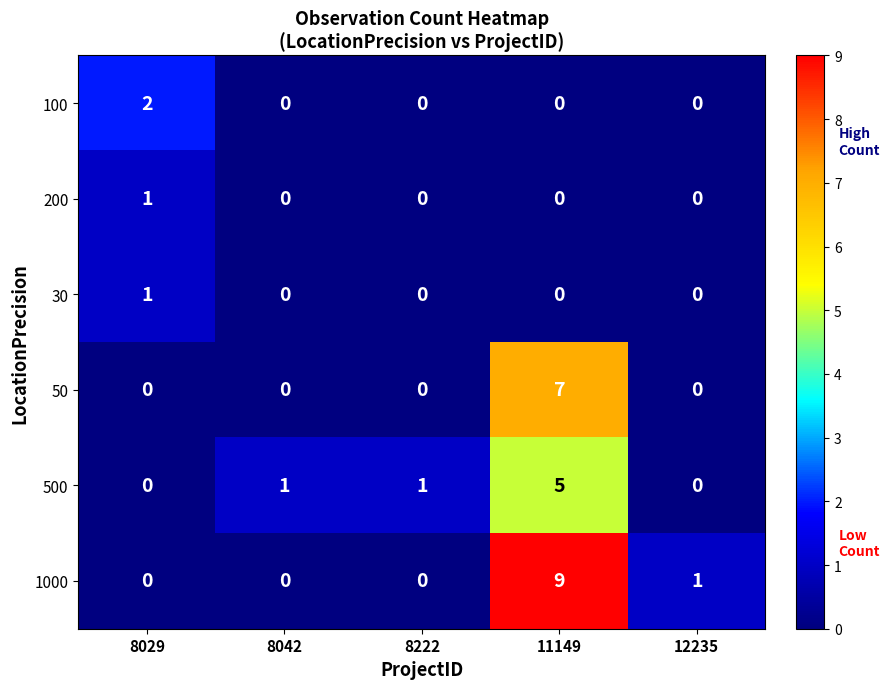

Which label corresponds to the largest value in the chart?

11149